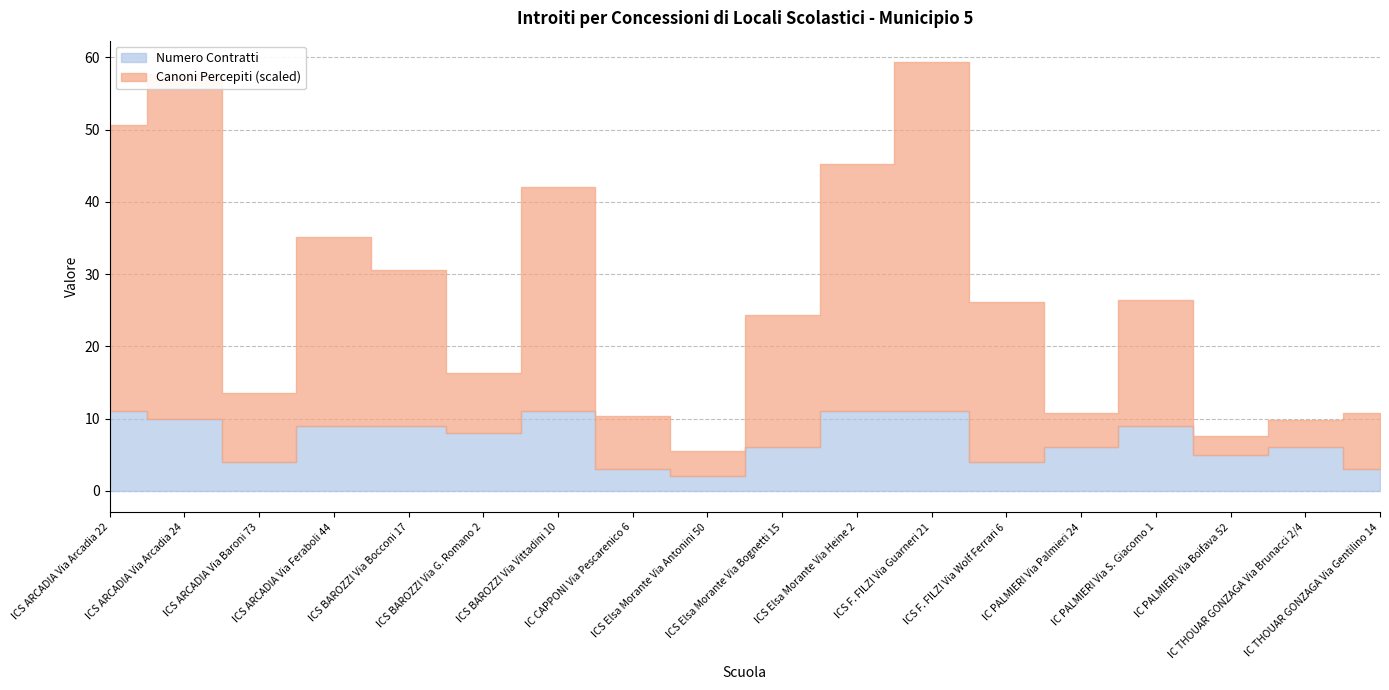

Which series has the largest total across all categories?

Canoni Percepiti (scaled)